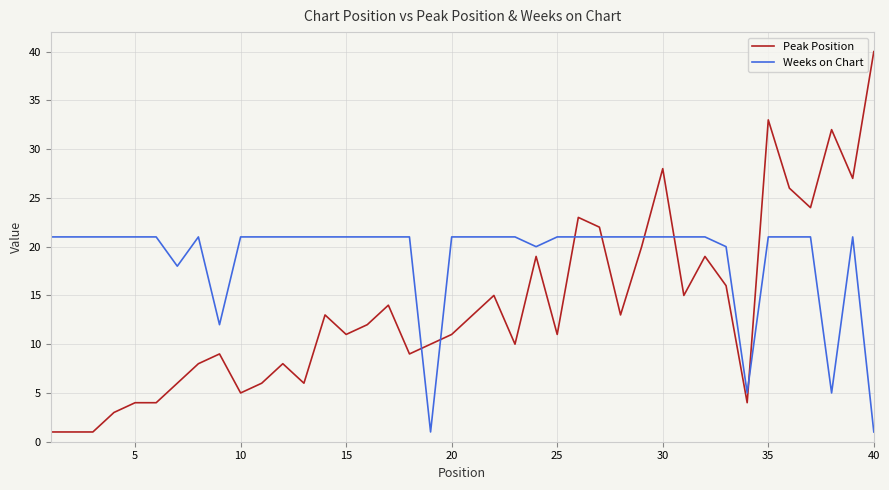

After their last crossing, which series has the higher values: Weeks on Chart or Peak Position?

Peak Position